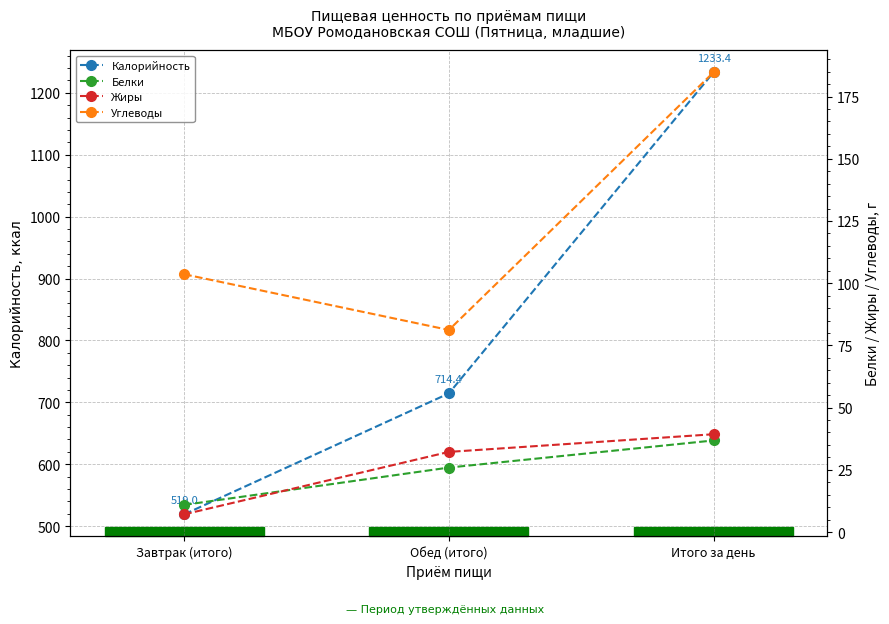

What is the sum of the Углеводы values at Итого за день and Обед (итого)?

266.0